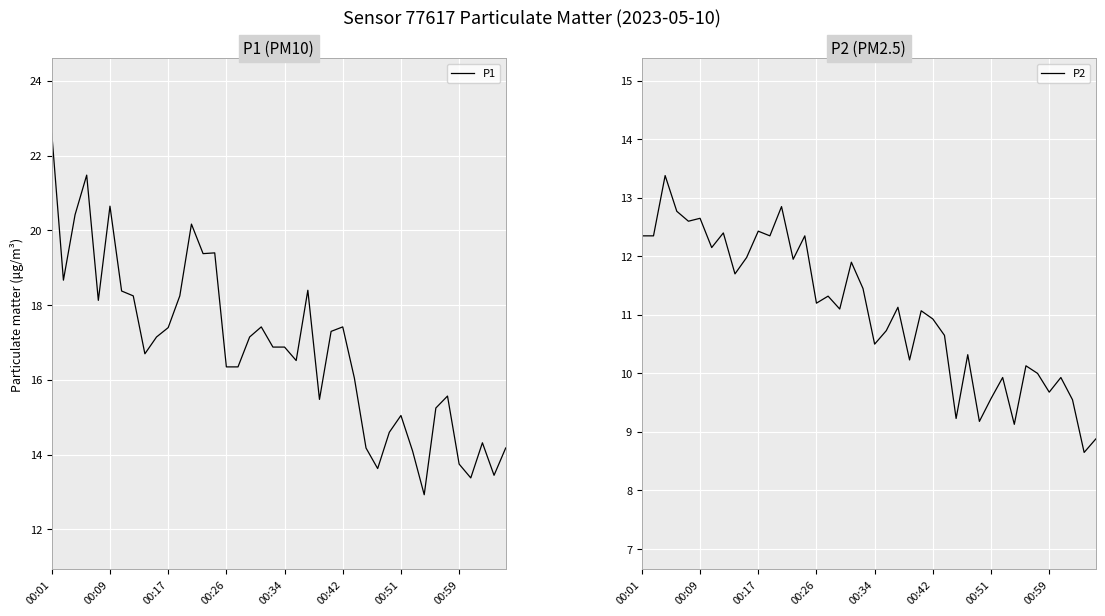

Is it true that P1 equals 22.6 at 00:01?

True